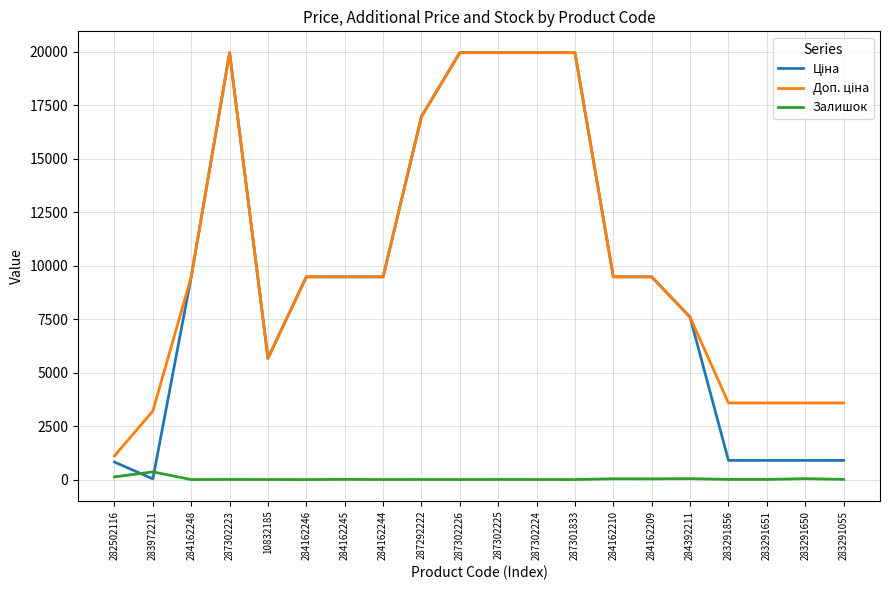

What is the maximum value shown in the chart?

19964.2